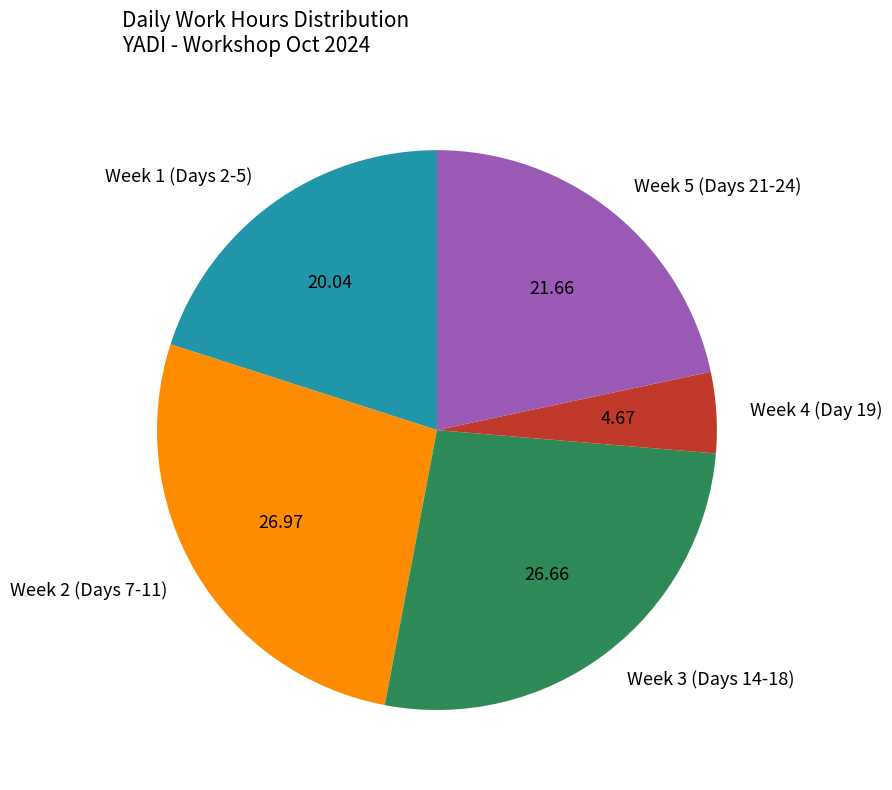

What is the smallest slice in the pie chart?

Week 4 (Day 19)